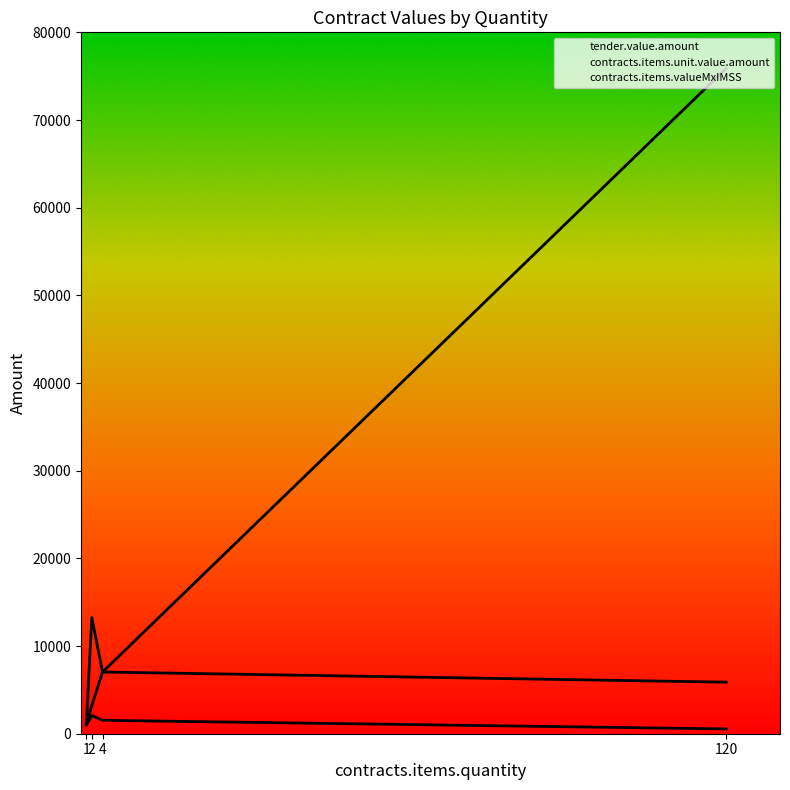

The tender.value.amount series shows 13247.2 at 2. True or false?

True